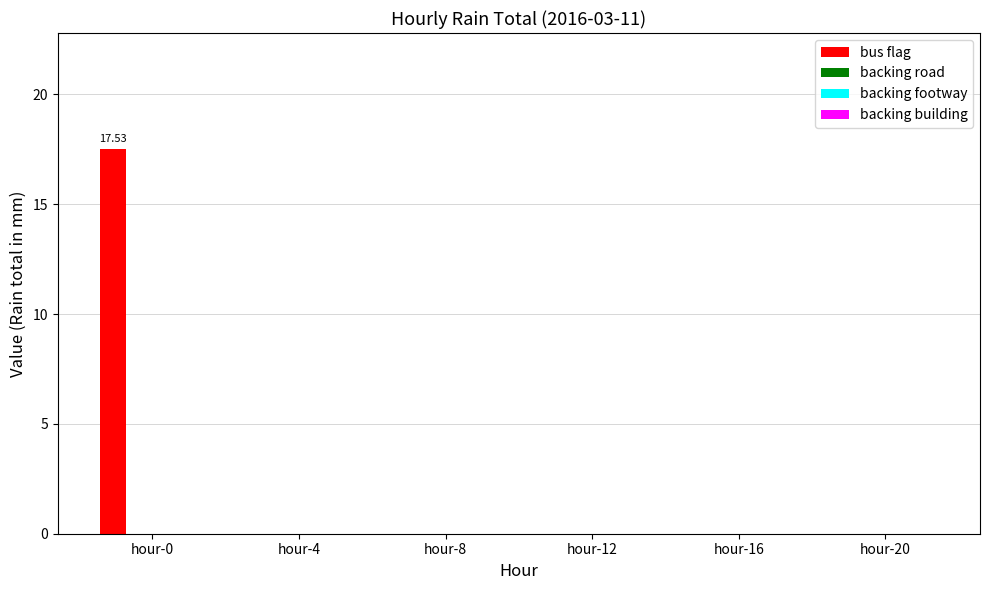

Reading right to left, list all the values displayed in this chart.

bus flag: hour-20=0.0	hour-16=0.0	hour-12=0.0	hour-8=0.0	hour-4=0.0	hour-0=17.5
backing road: hour-20=0.0	hour-16=0.0	hour-12=0.0	hour-8=0.0	hour-4=0.0	hour-0=0.0
backing footway: hour-20=0.0	hour-16=0.0	hour-12=0.0	hour-8=0.0	hour-4=0.0	hour-0=0.0
backing building: hour-20=0.0	hour-16=0.0	hour-12=0.0	hour-8=0.0	hour-4=0.0	hour-0=0.0